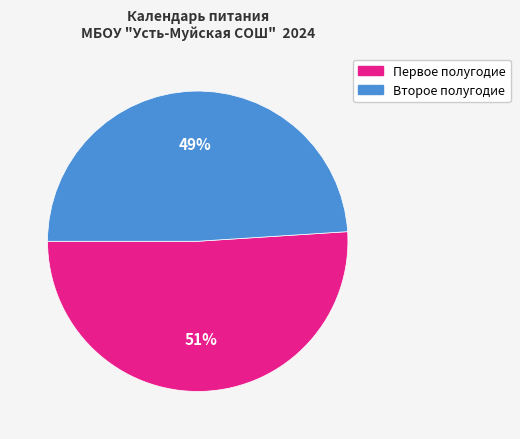

Is there a majority slice in this chart?

Yes